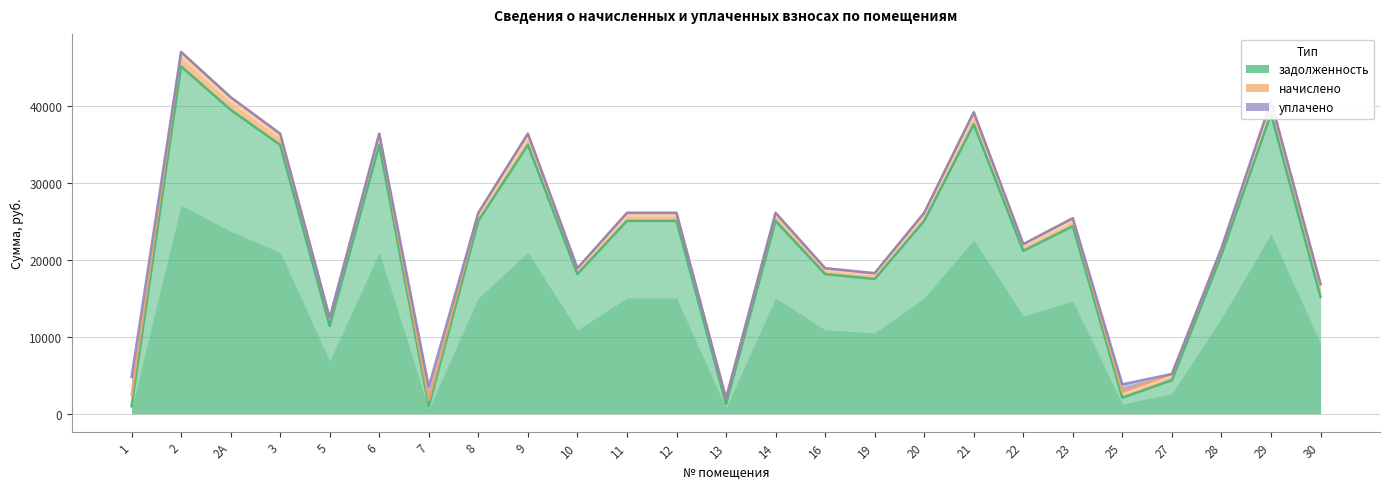

At which label does начислено first exceed 1039?

1